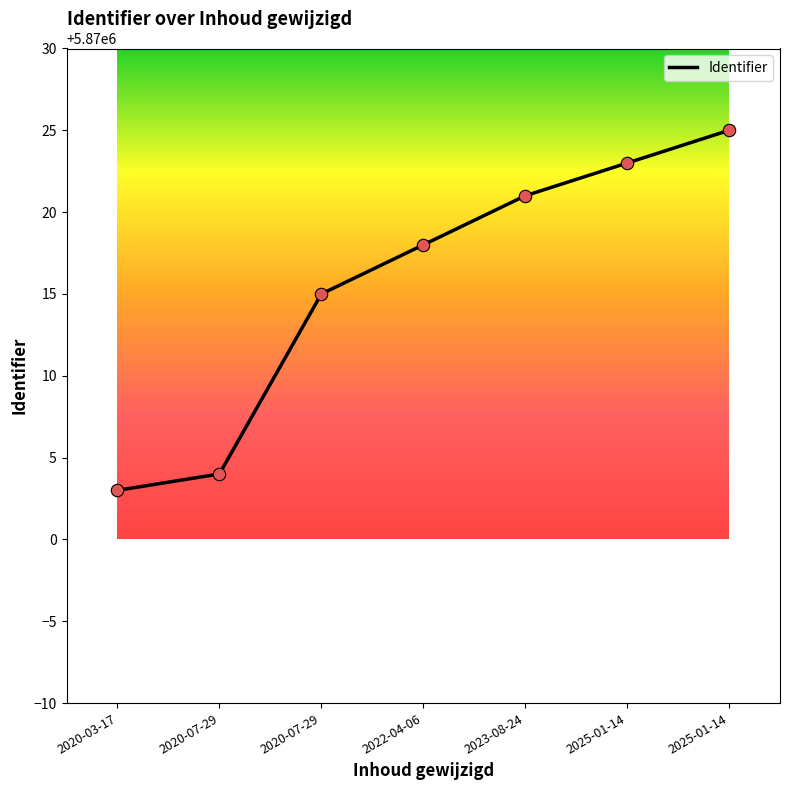

What is the ratio of the value at 2020-07-29 to the value at 2023-08-24?

1.0